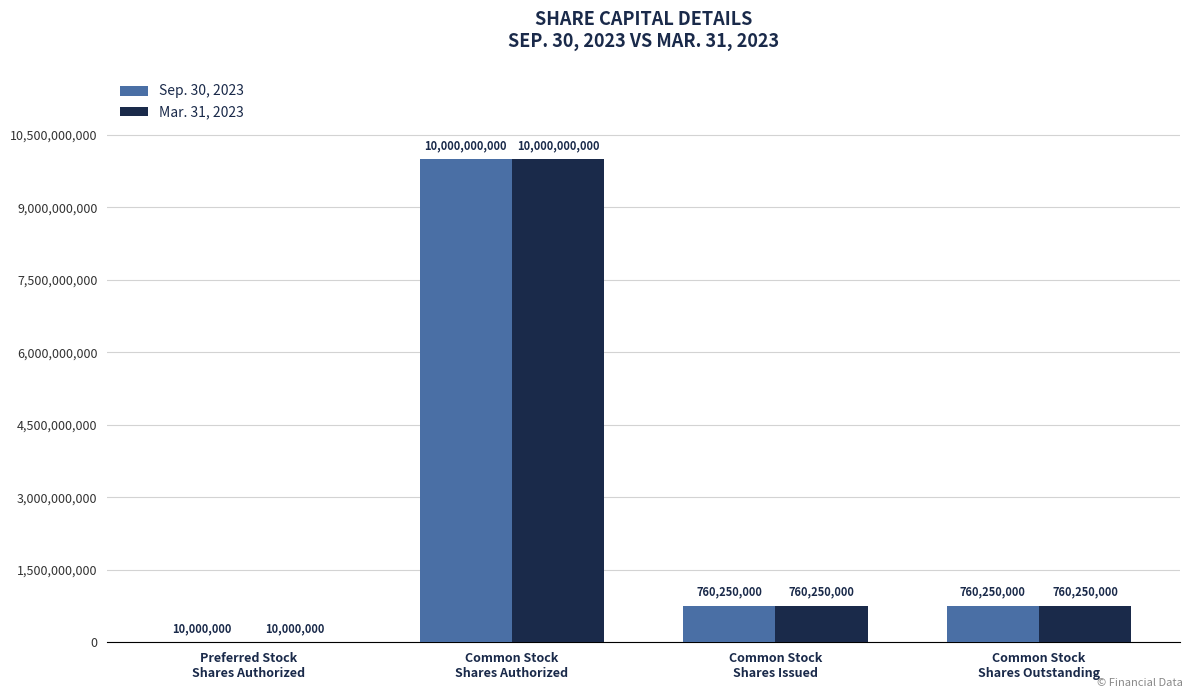

What is the sum of the Sep. 30, 2023 values at Common Stock
Shares Authorized and Common Stock
Shares Outstanding?

10760250000